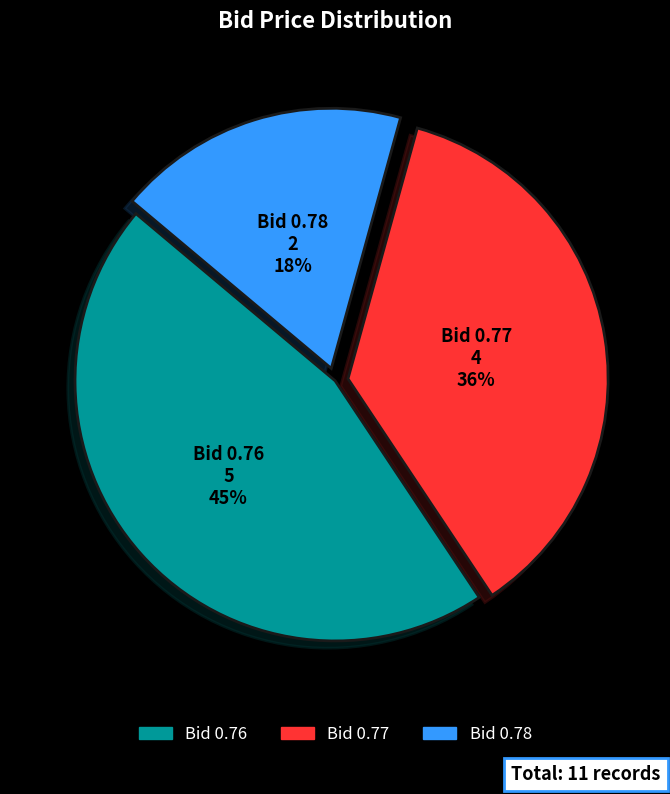

Is there any slice that represents more than half of the pie?

No